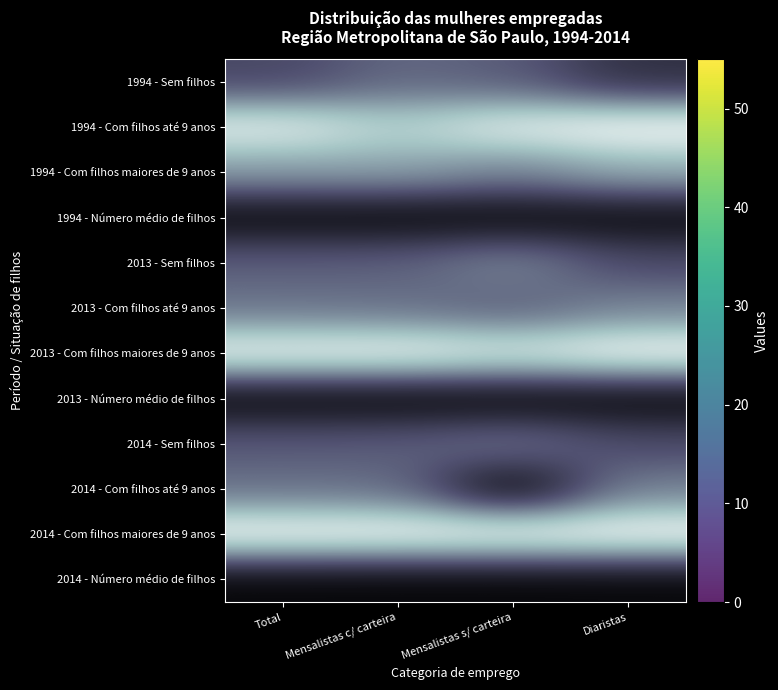

What is the difference between the 2013 - Com filhos até 9 anos values at Diaristas and Total?

2.4